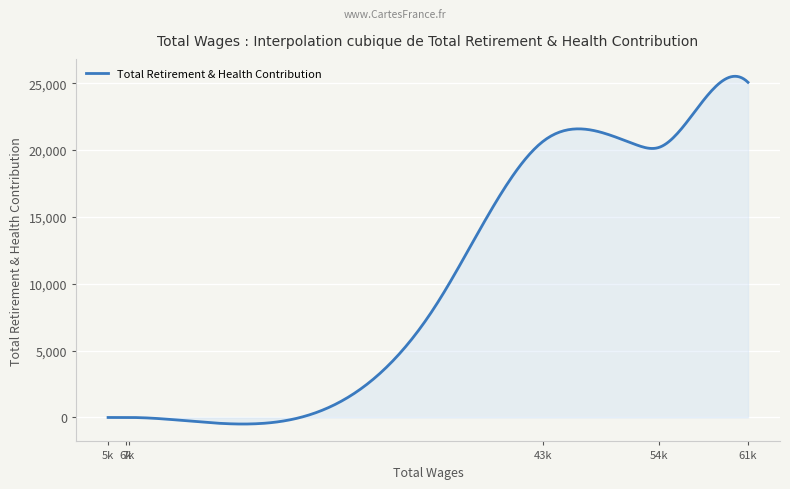

What is the difference between the maximum and minimum values?

26006.0